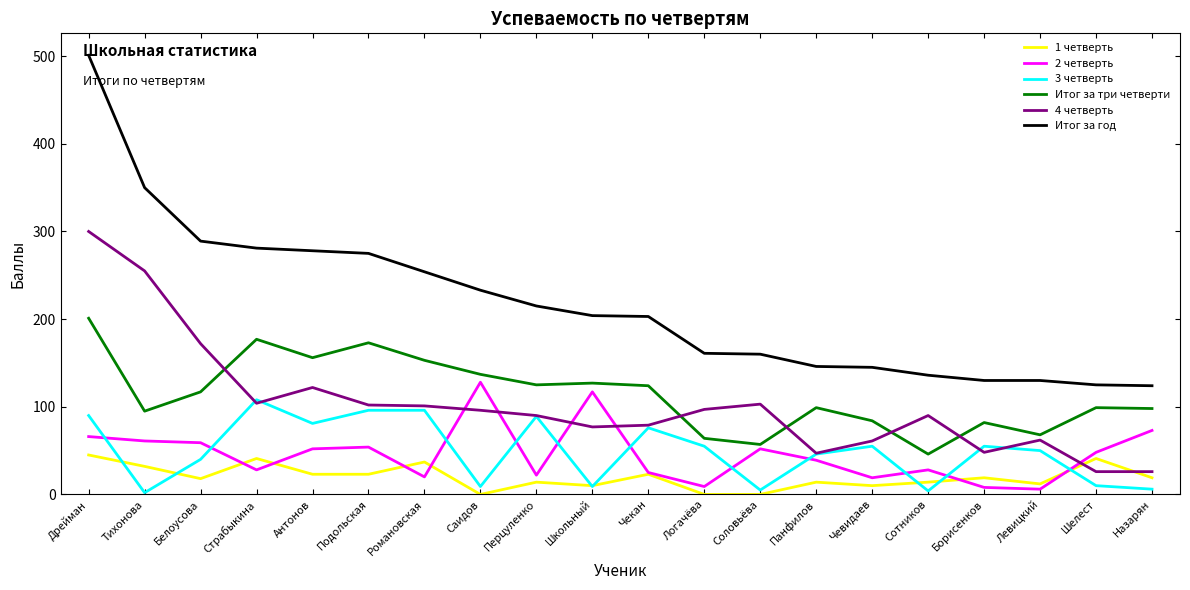

At which category does the chart reach its peak across all series?

Дрейман